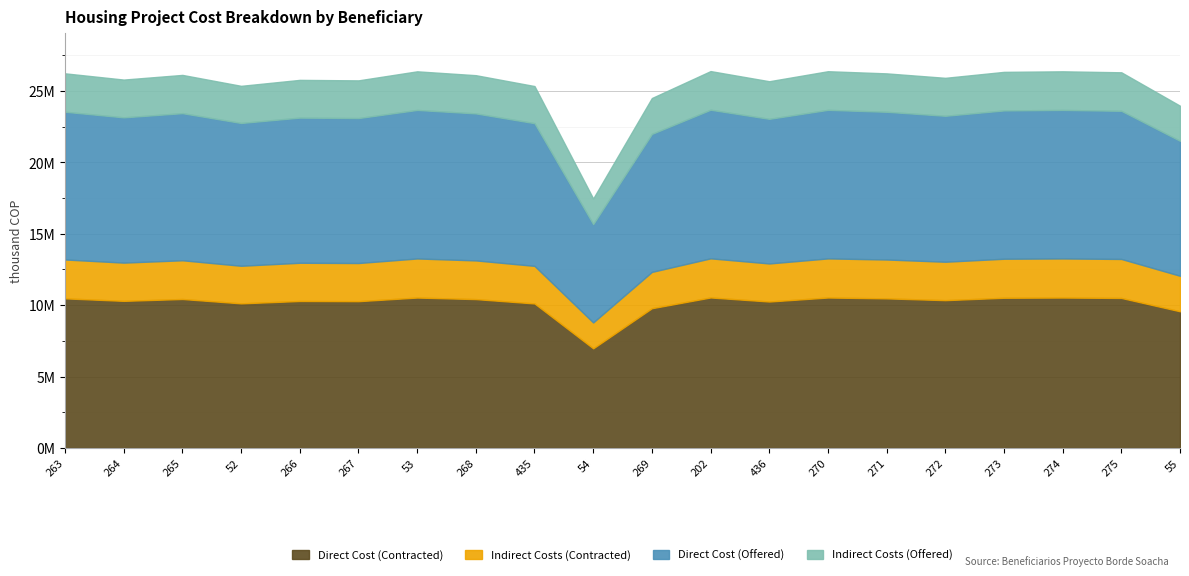

At which label is Indirect Costs (Contracted) closest to 2276882?

55